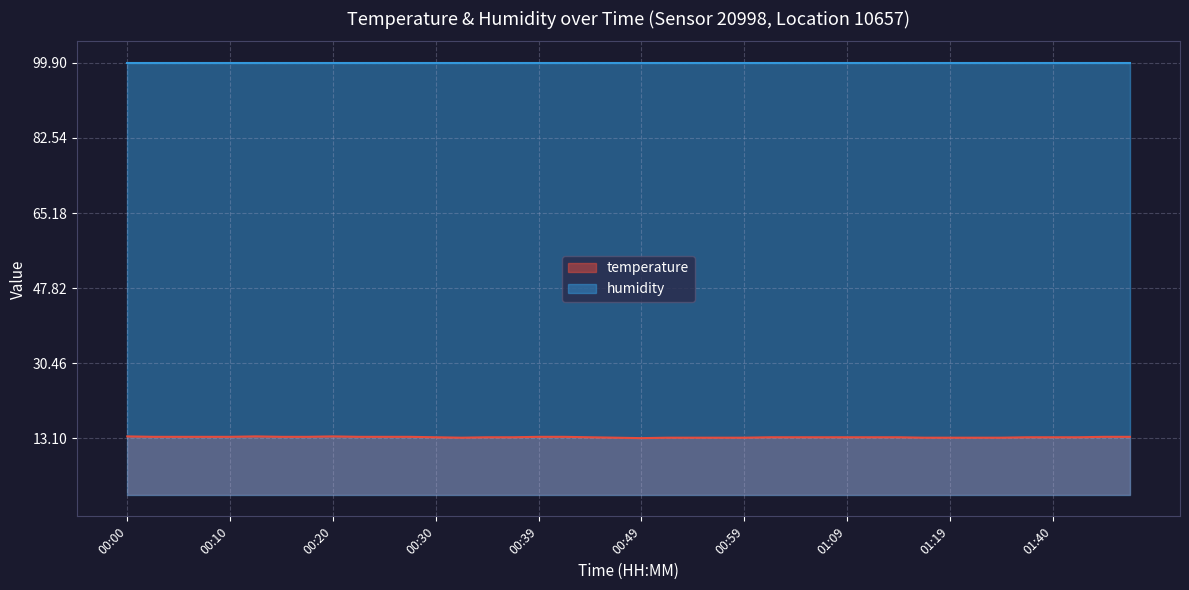

Which label corresponds to the smallest value in the chart?

00:49